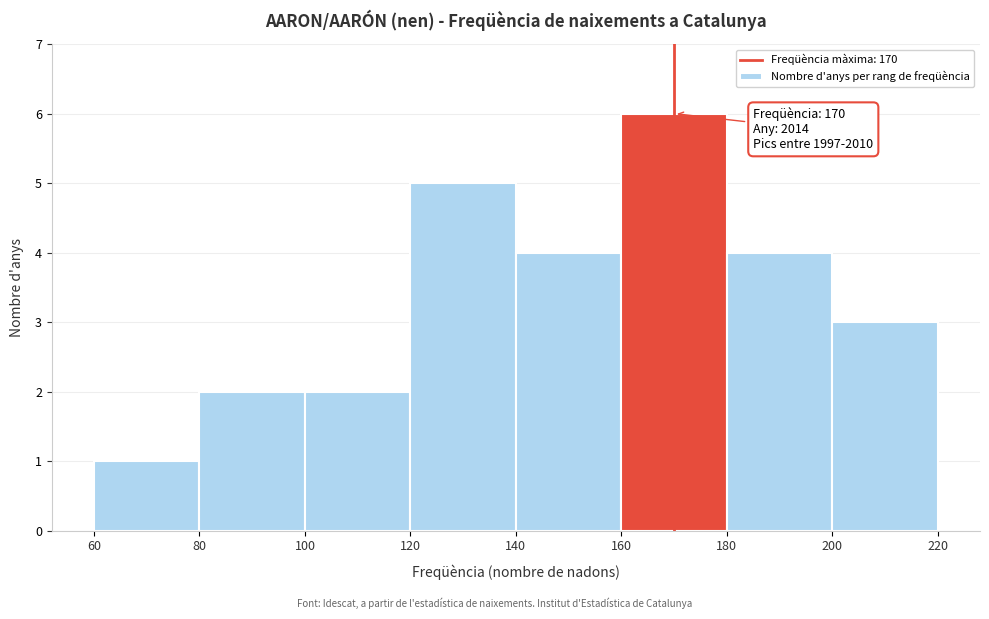

Over which range of the x-axis is the bar tallest?

160 to 180